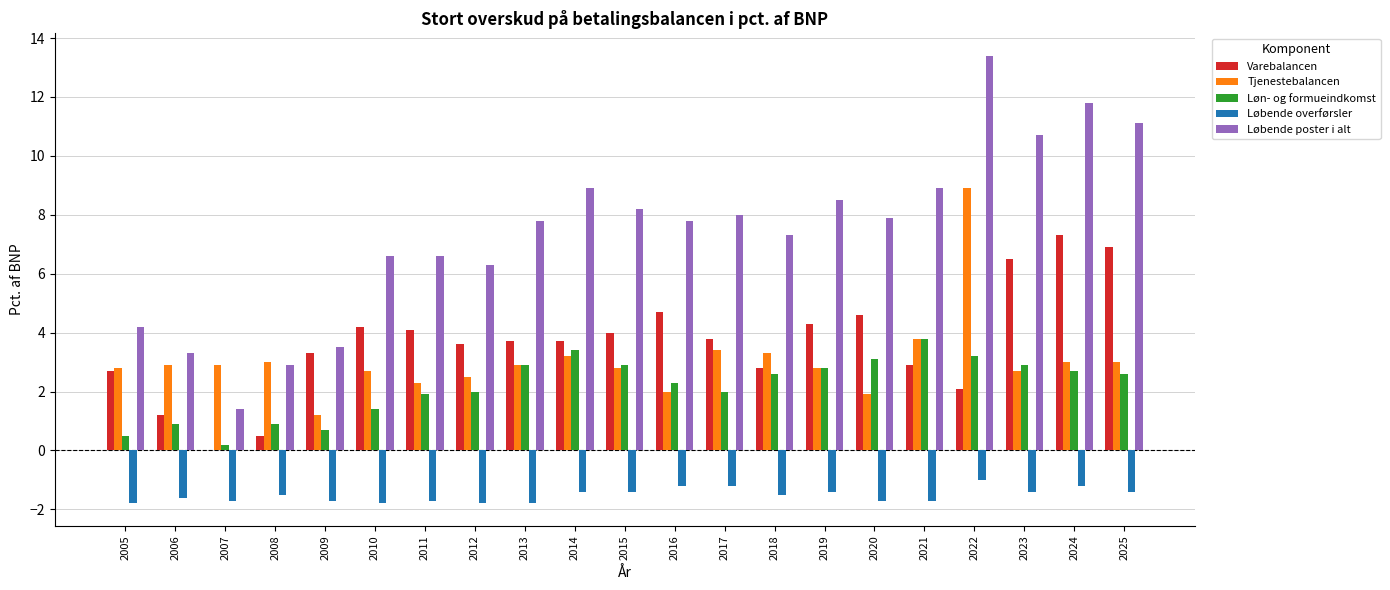

Which series has the widest spread of values?

Løbende poster i alt